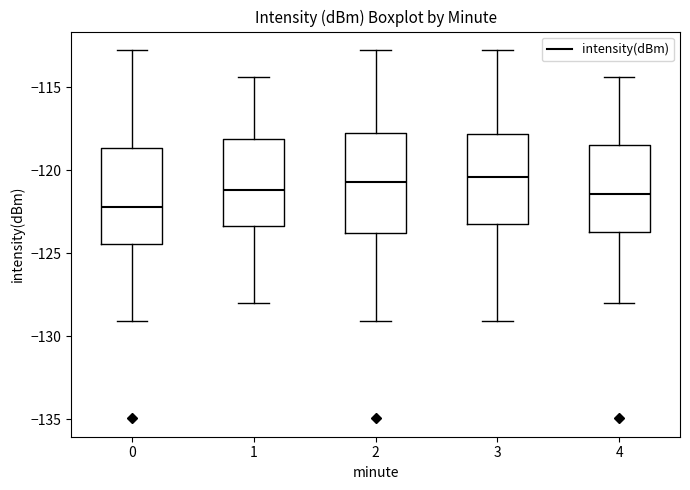

Where is the upper edge of the box at x = 0 on the y-axis? The values are not printed on the chart, so give them approximately, as read against the axis.

-118.5